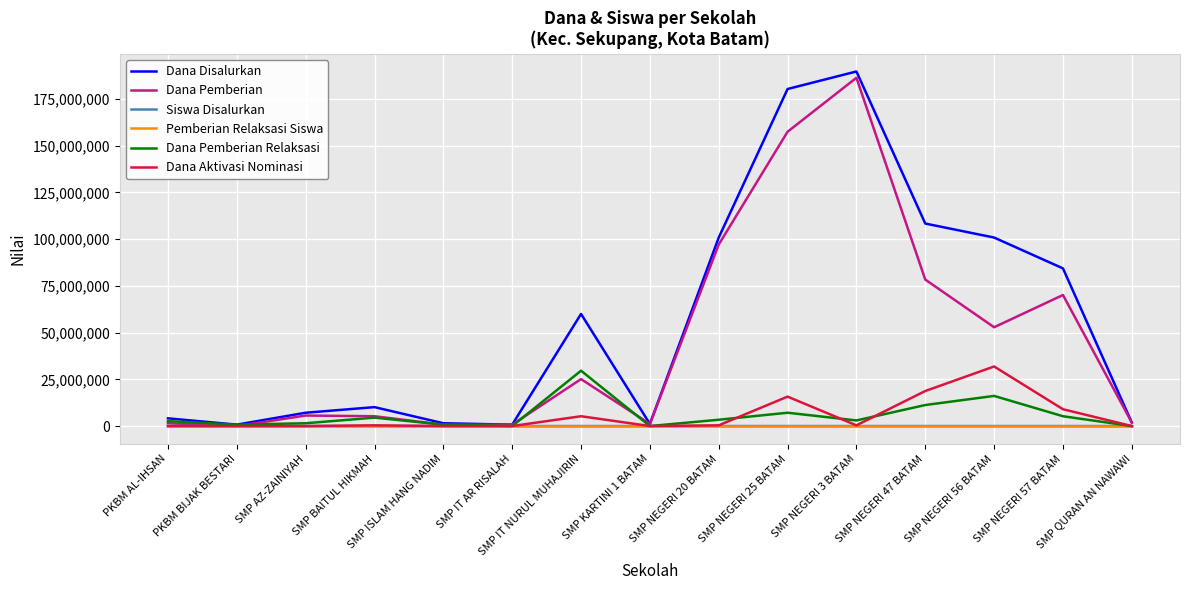

Is it true that Dana Pemberian equals 750000 at SMP IT AR RISALAH?

True